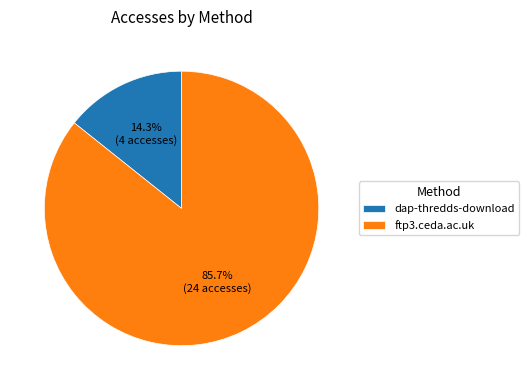

Rank the categories by value from highest to lowest.

ftp3.ceda.ac.uk, dap-thredds-download